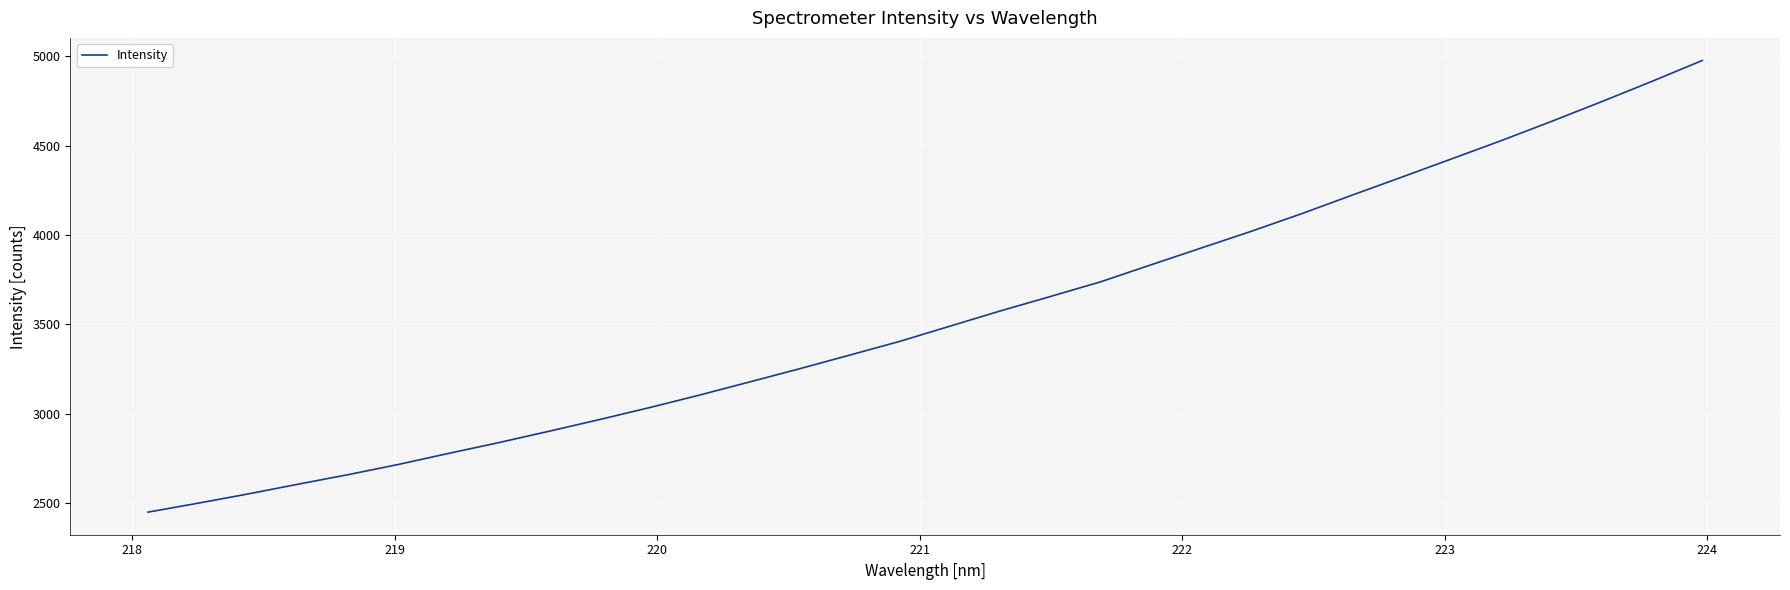

What is the greatest value displayed?

4977.7